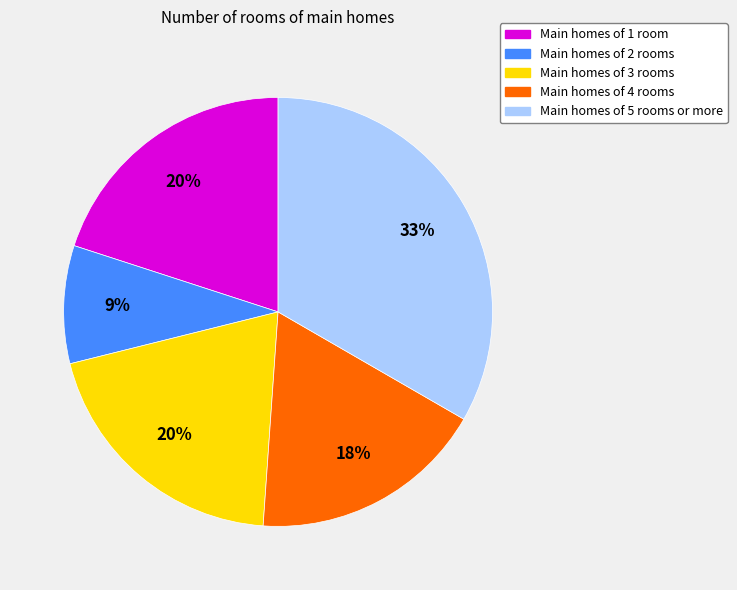

Is there a majority slice in this chart?

No